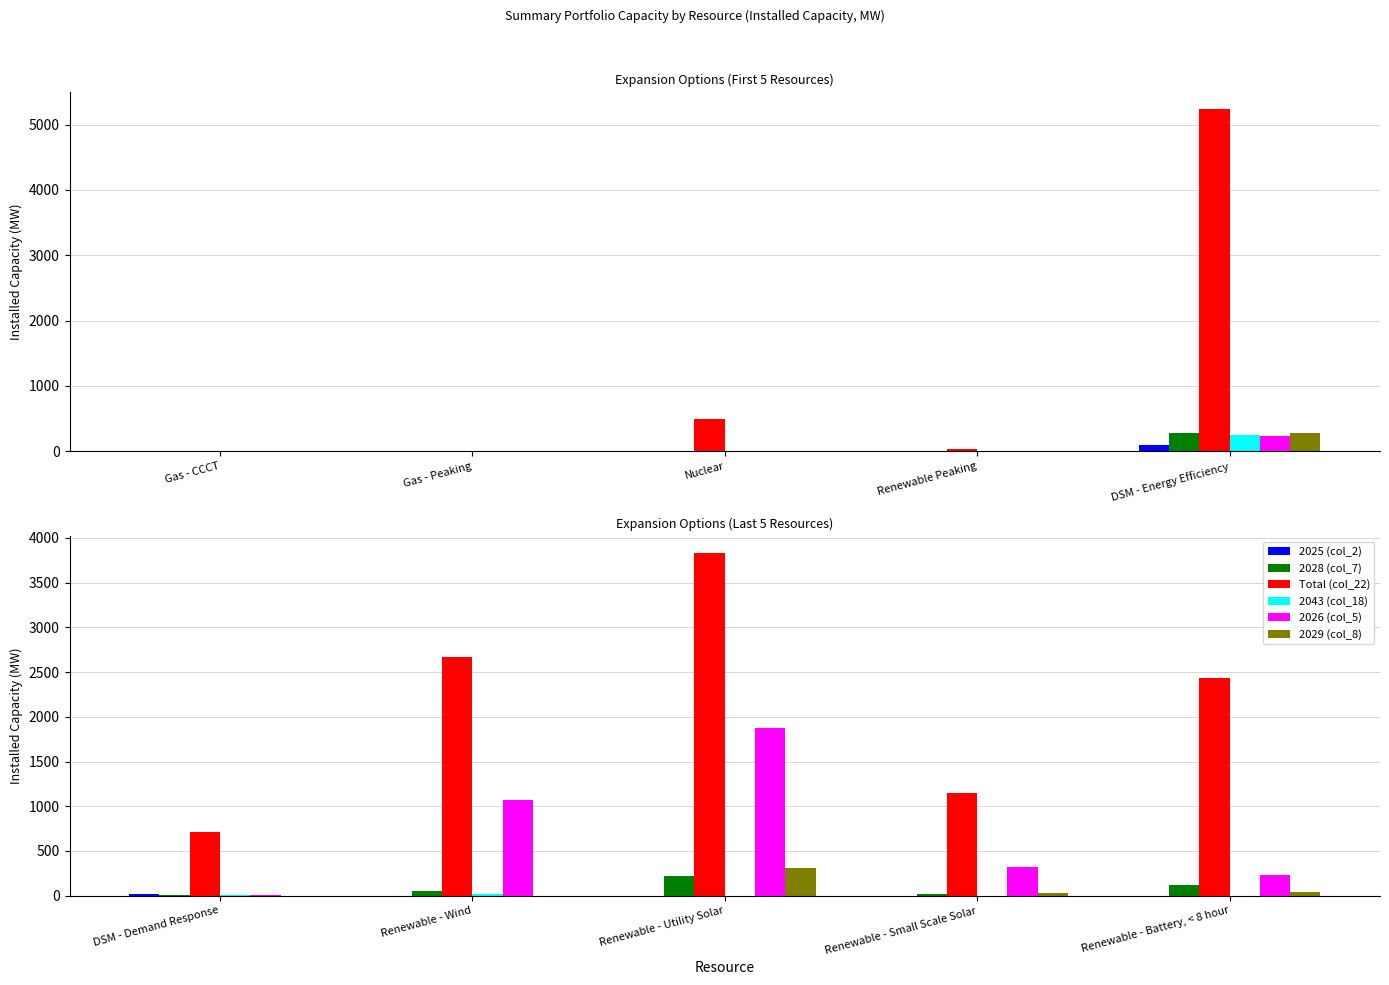

What is the label of the 3rd bar from the right?

Renewable - Utility Solar